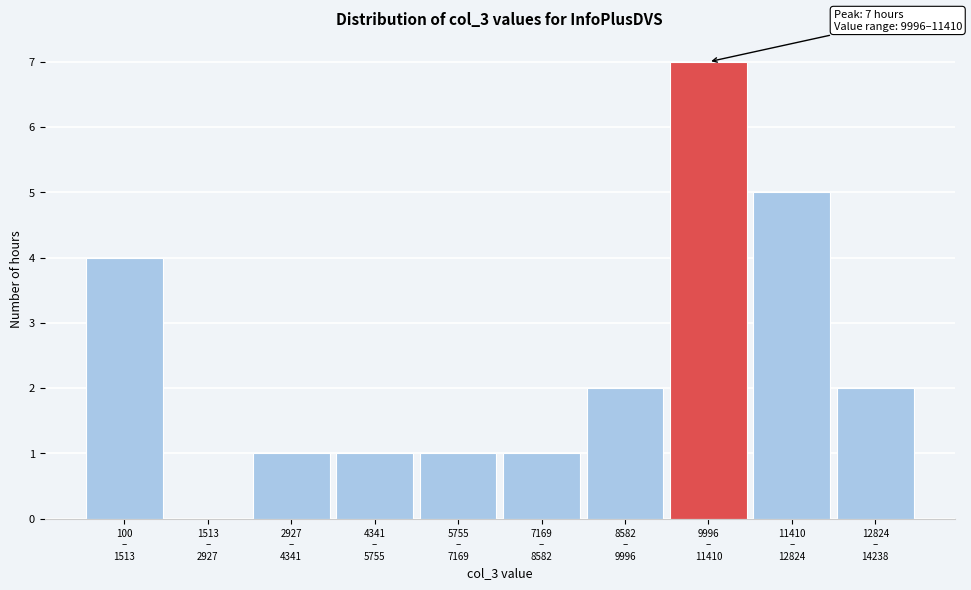

What is the greatest value displayed?

7